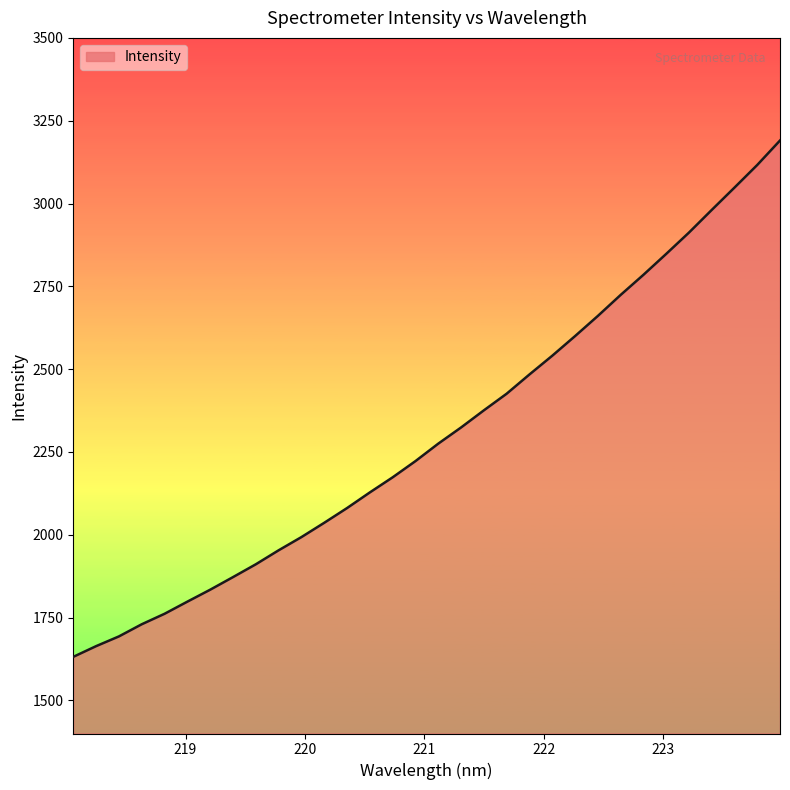

What is the minimum value shown in the chart?

1631.4